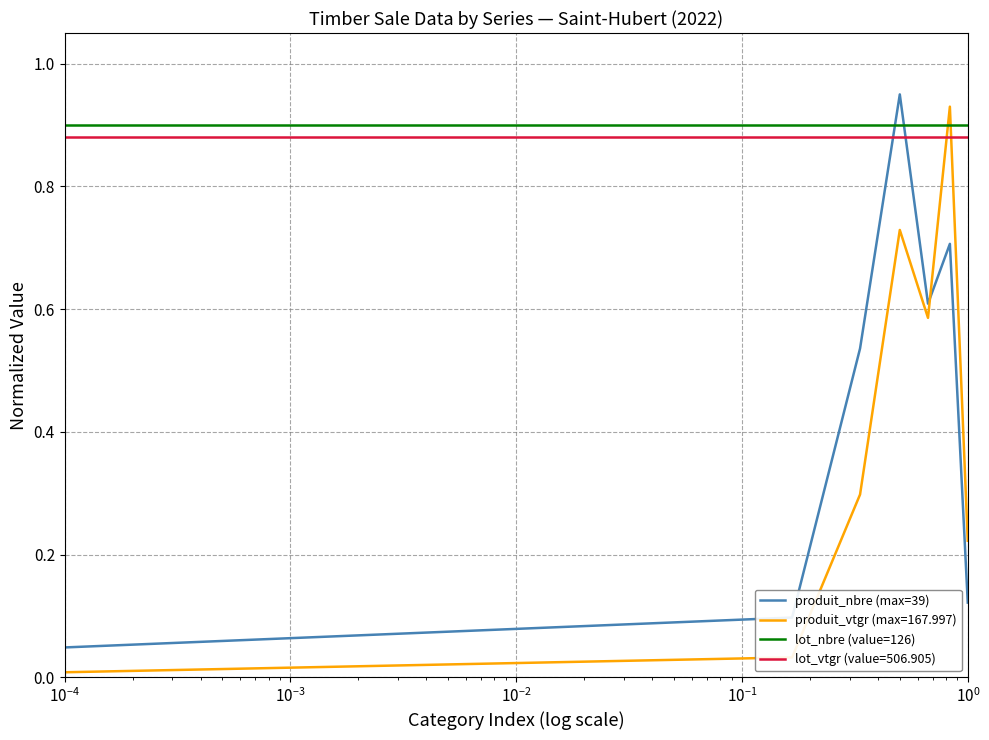

Rank the series by their maximum value, from highest to lowest.

produit_nbre (max=39), produit_vtgr (max=167.997), lot_nbre (value=126), lot_vtgr (value=506.905)